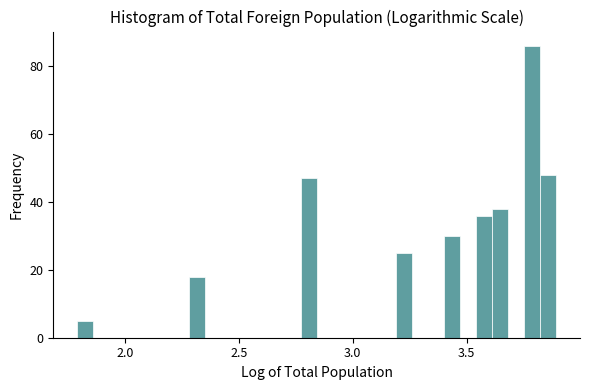

Read against the x-axis, roughly where is the centre of the tallest bar?

3.80